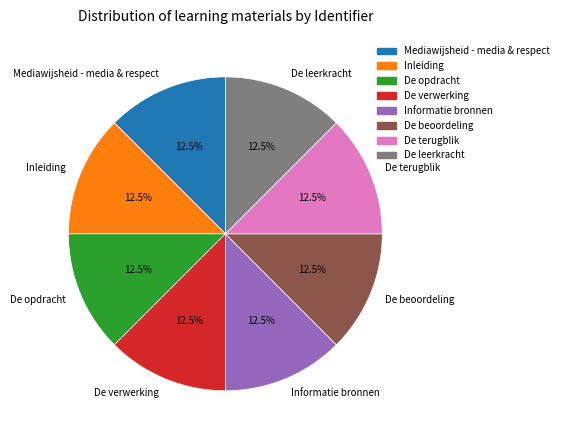

Does De verwerking represent more than half of the total?

No